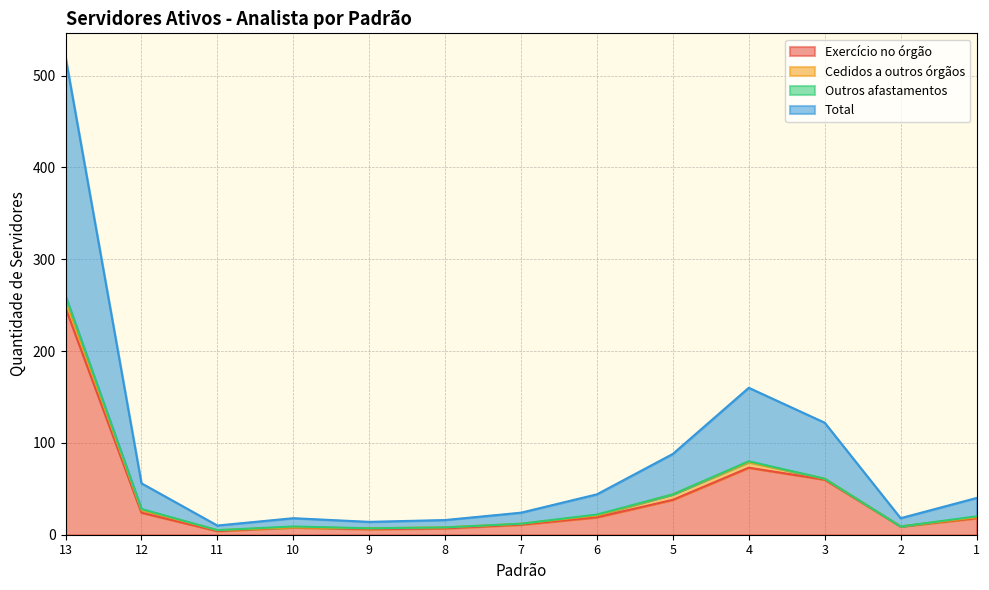

True or false: Total and Exercício no órgão cross at least once.

False